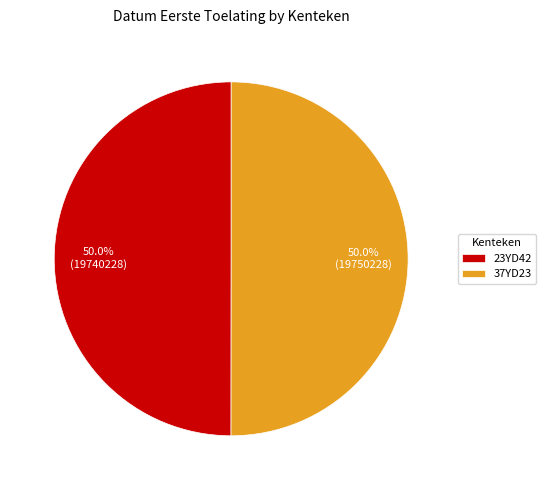

To the nearest percent, what is the average slice percentage?

50%